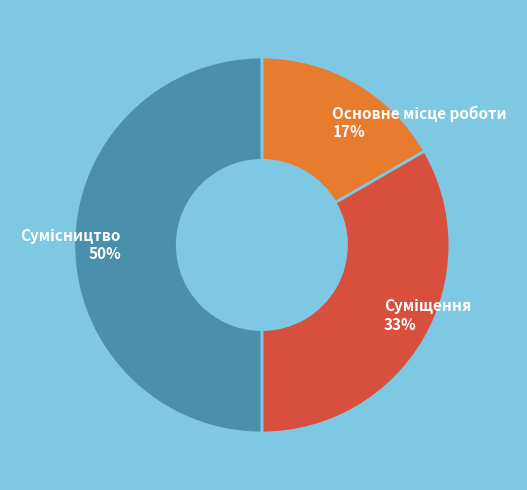

To the nearest percent, what is the average slice percentage?

33%